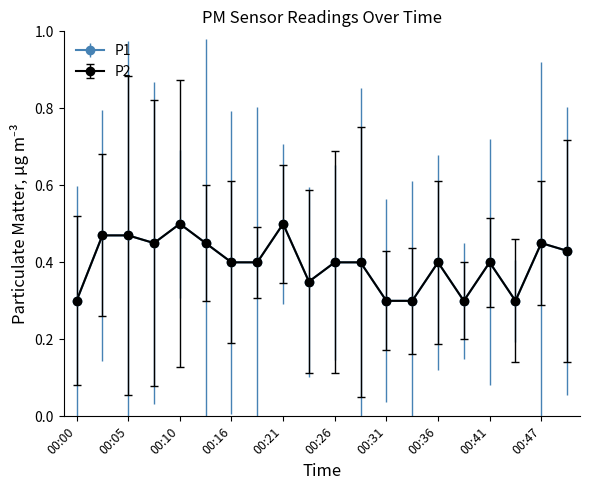

Where is P1 nearest to the value 0?

00:00